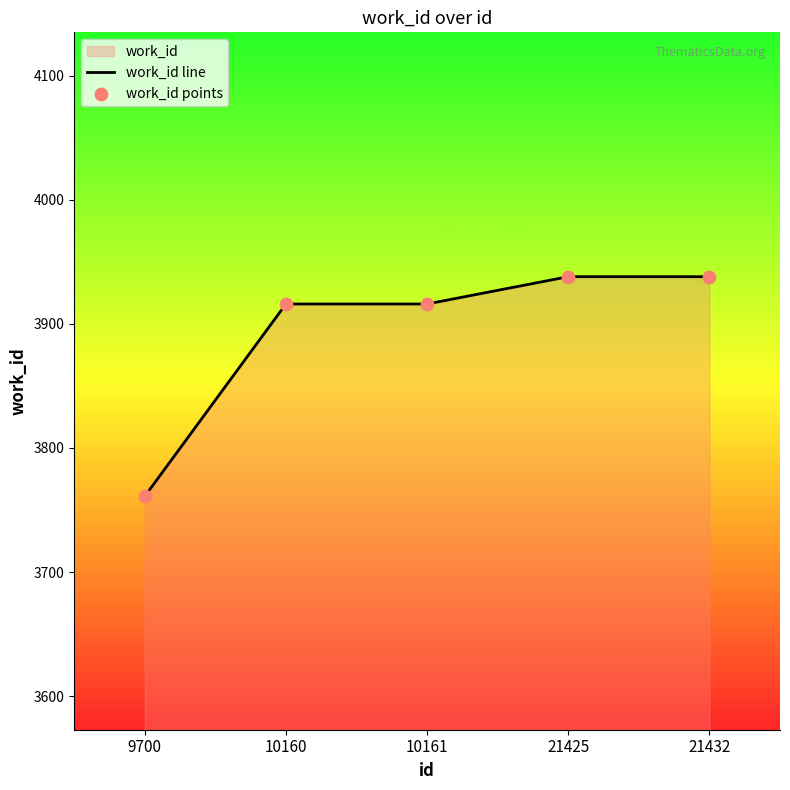

Which series contains the highest Y value?

work_id line